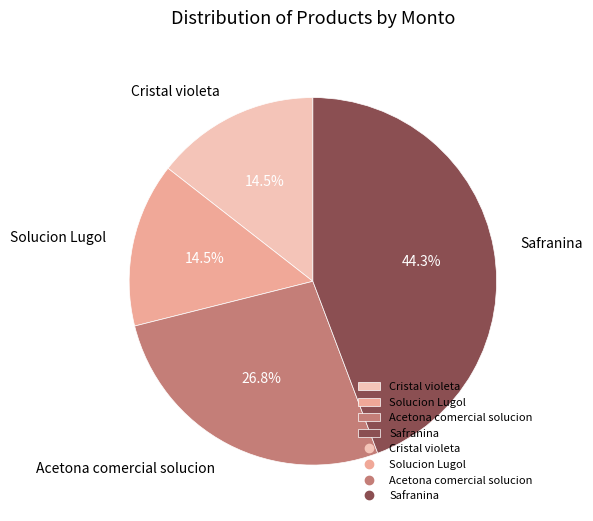

Approximately how many times larger is the value at Solucion Lugol compared to Acetona comercial solucion?

0.5